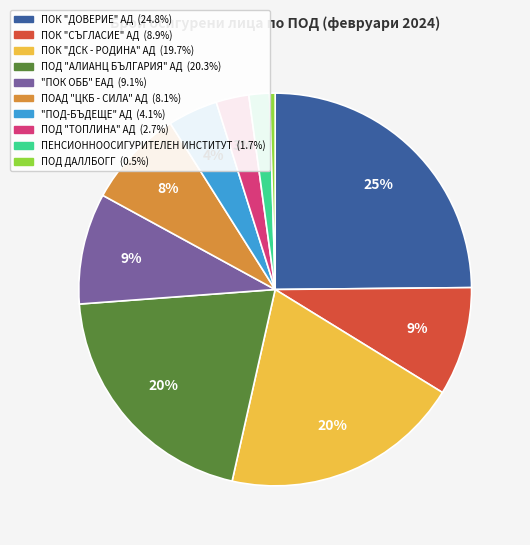

Is there a majority slice in this chart?

No